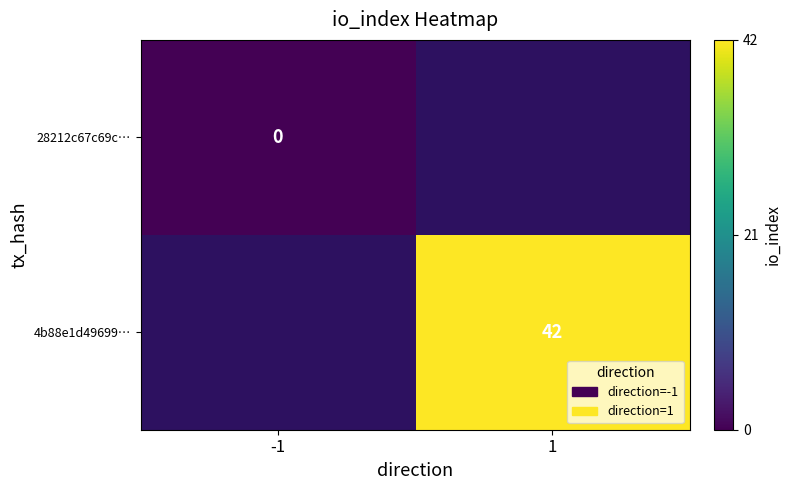

Which label corresponds to the smallest value in the chart?

-1